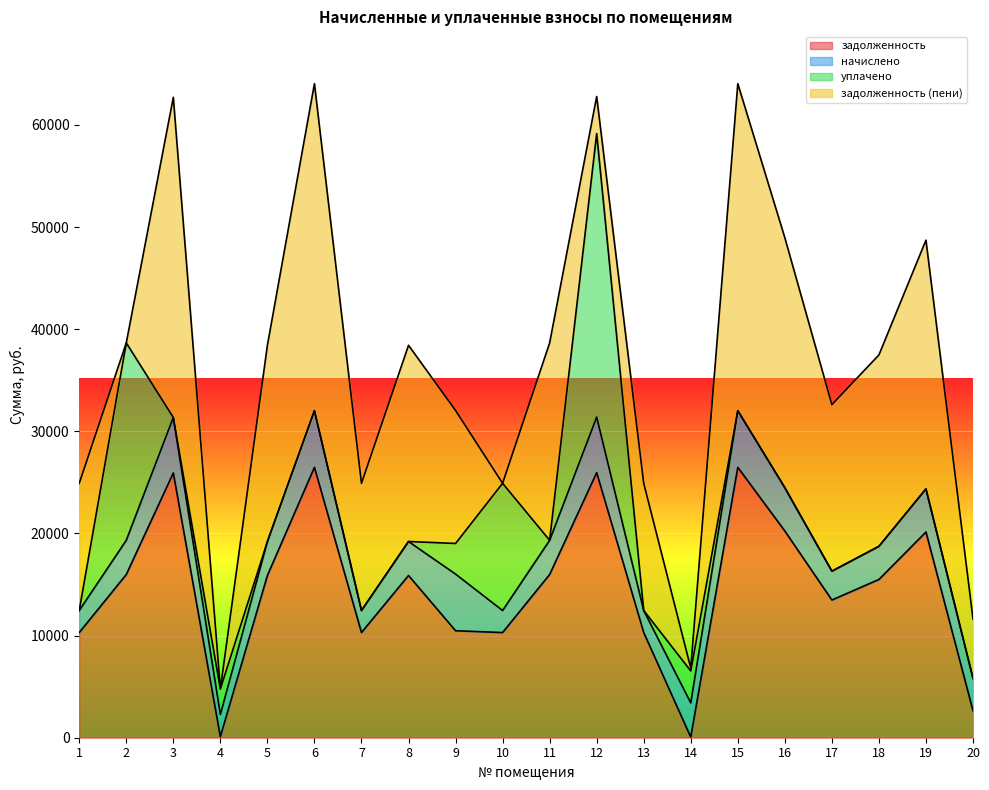

Between which two adjacent categories do задолженность and уплачено first intersect?

1 and 2